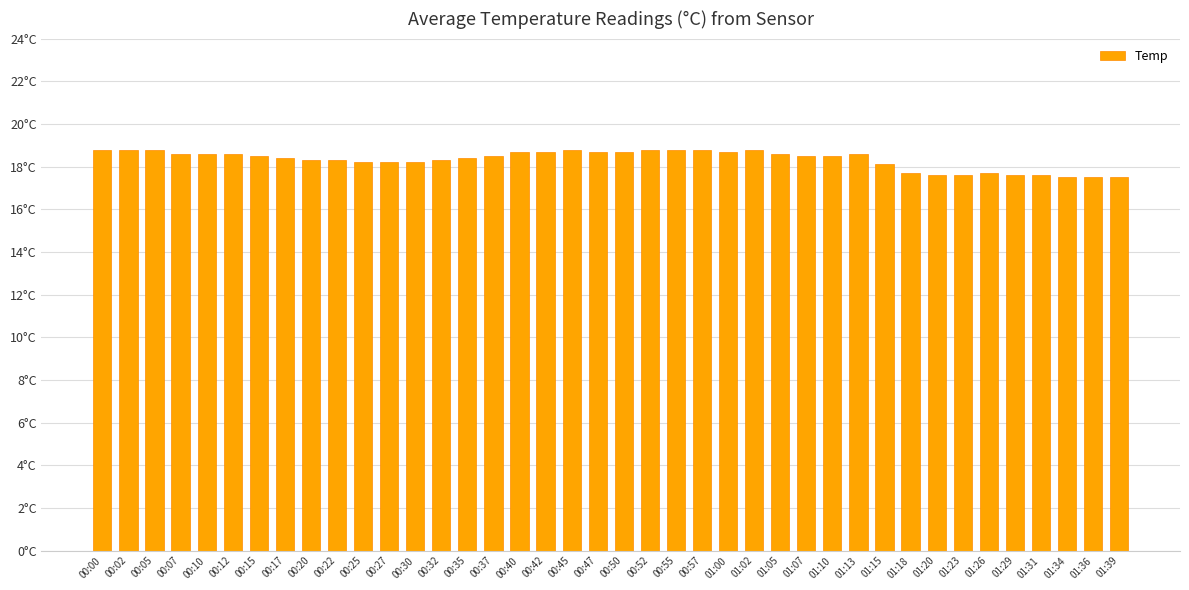

Which label corresponds to the smallest value in the chart?

01:34